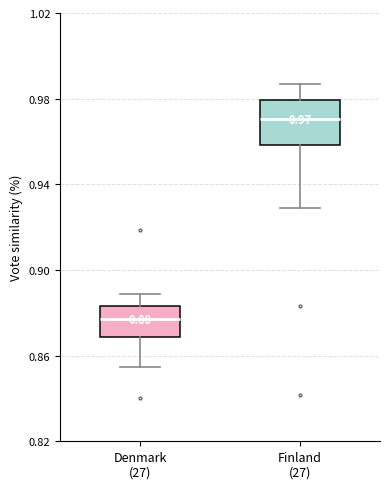

Comparing the boxes themselves (not the whiskers), which one is the tallest?

Finland (27)